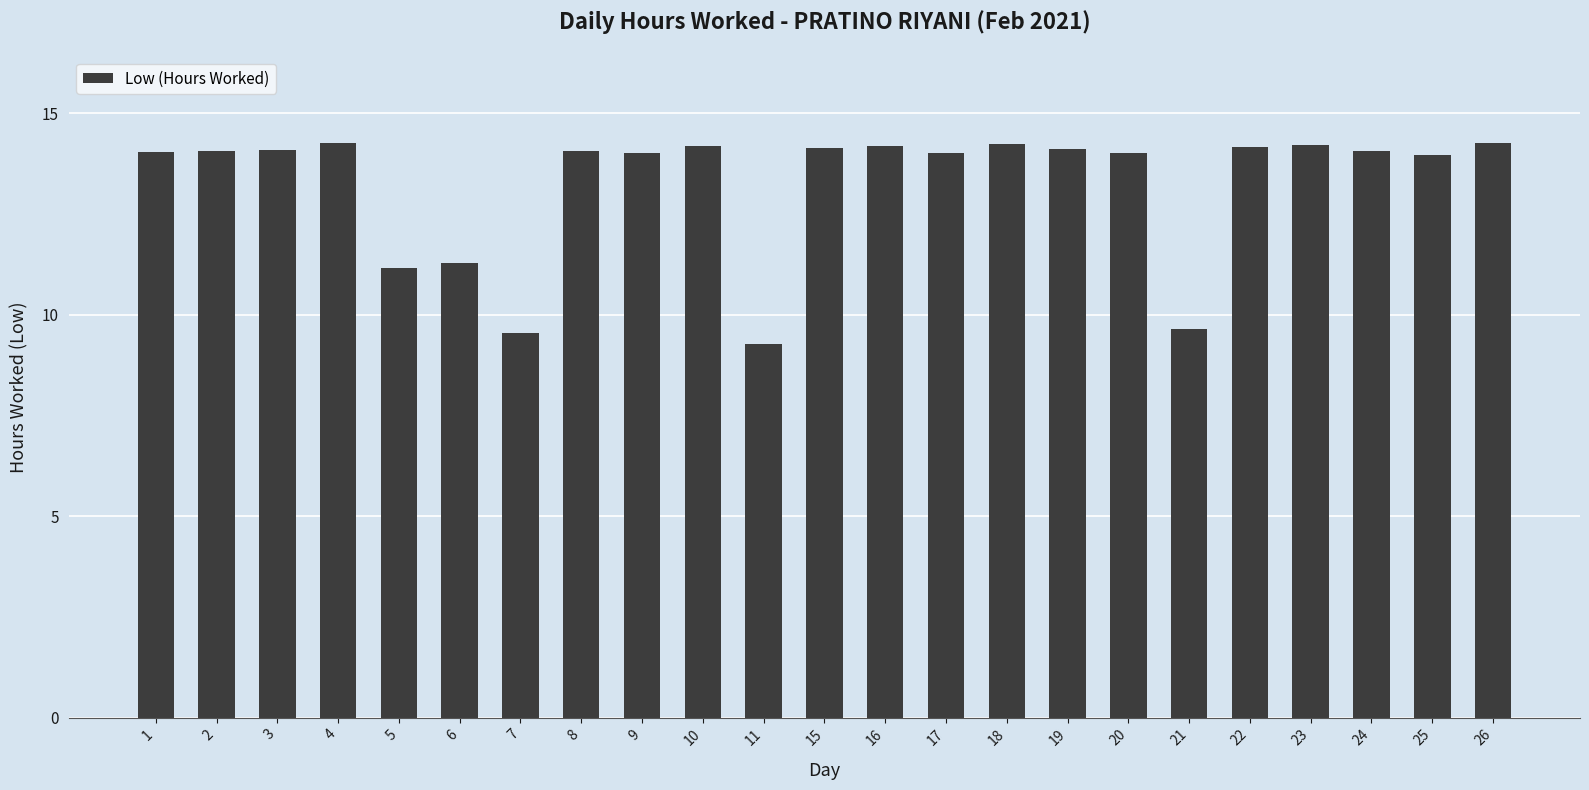

Is it true that the value at 8 is 14.1?

True